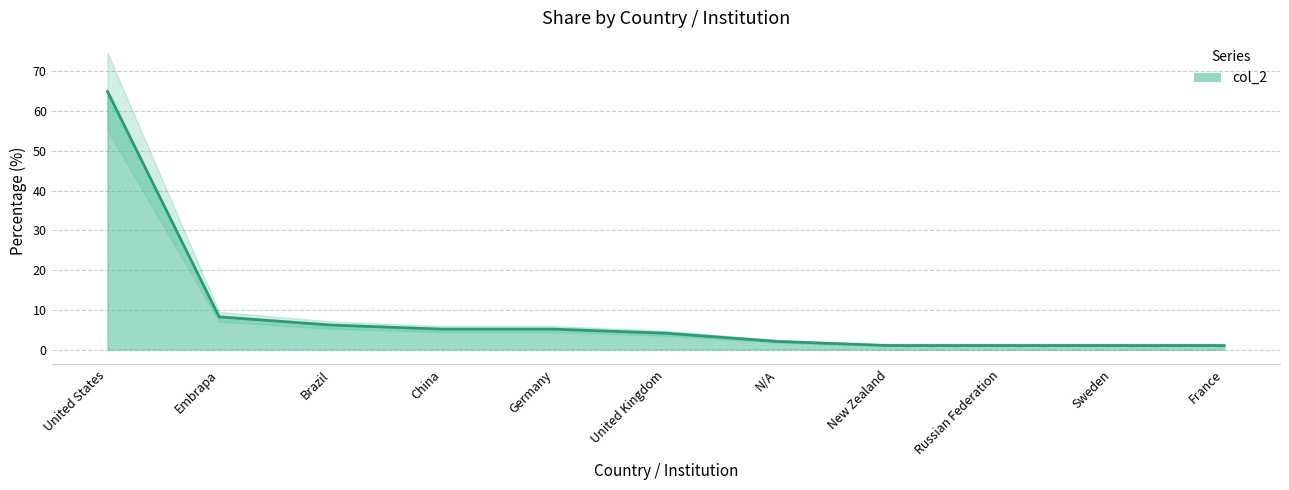

What is the label of the 3rd point from the right?

Russian Federation